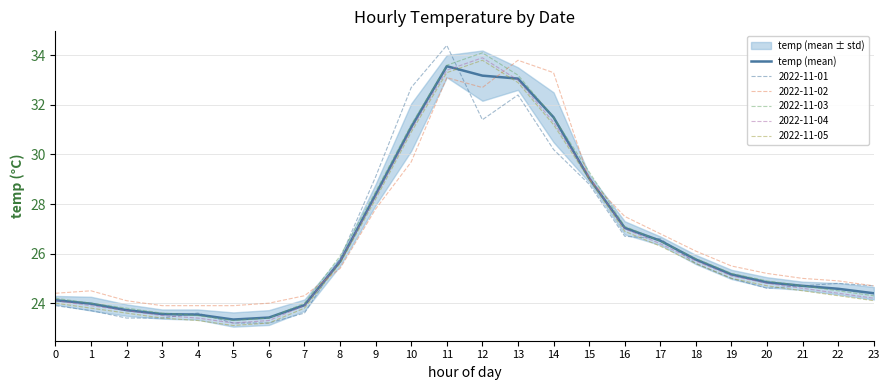

Reading right to left, list all the values displayed in this chart.

24.4	24.6	24.7	24.8	25.2	25.8	26.5	27.0	29.0	31.5	33.1	33.2	33.6	31.1	28.4	25.7	23.9	23.4	23.3	23.5	23.6	23.7	24.0	24.1